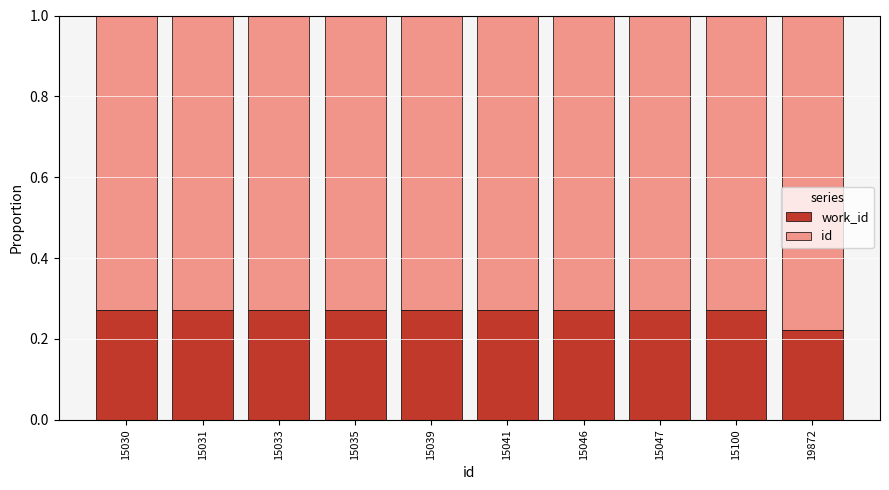

Read the id value at 15035.

0.7